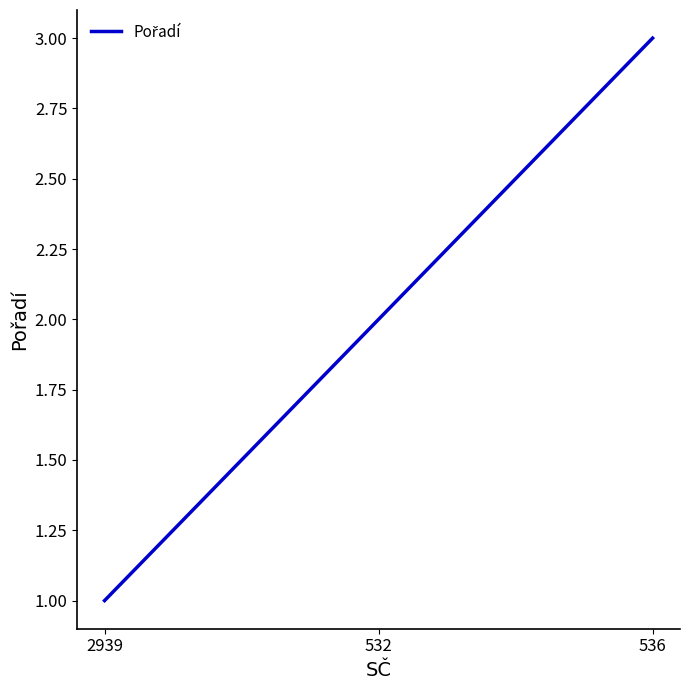

Between 2939 and 532, which is larger?

532